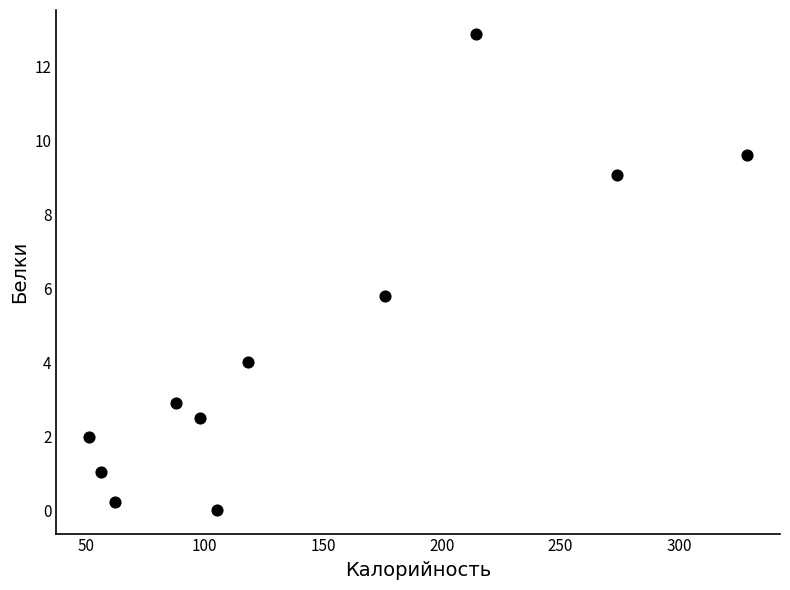

What Y value in the scatter plot is closest to 6?

5.8